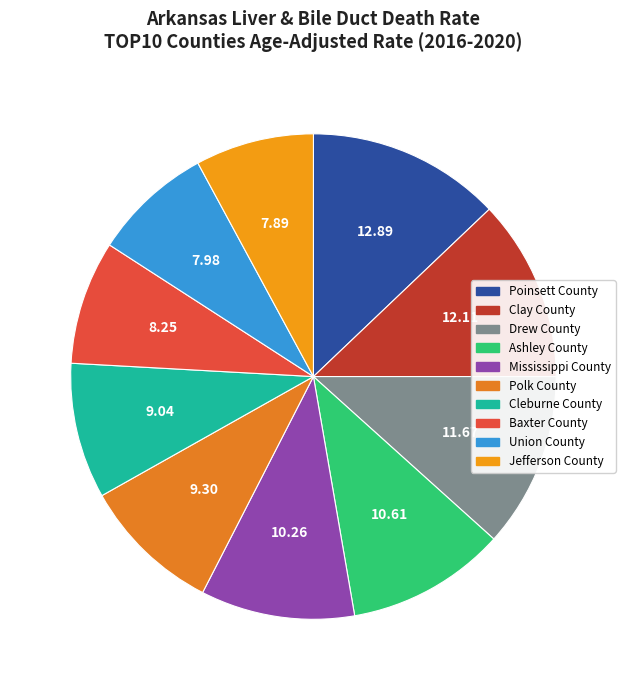

What percentage is the Ashley County slice, to the nearest percent?

11%